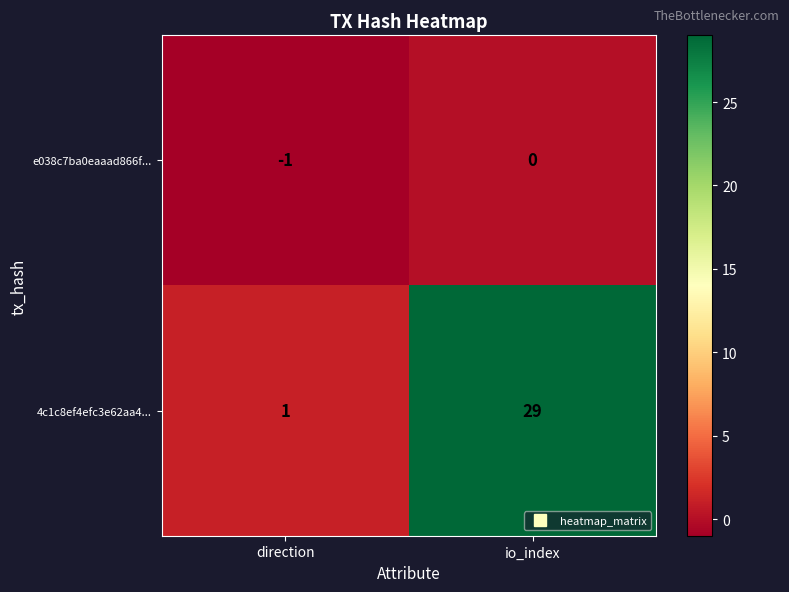

Rank the series by their maximum value, from lowest to highest.

e038c7ba0eaaad866f..., 4c1c8ef4efc3e62aa4...